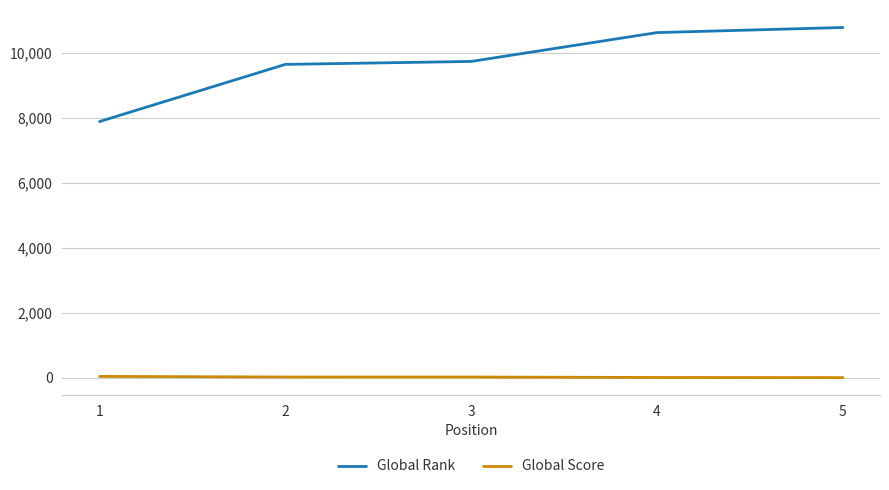

At 5, list the series in order from smallest to largest.

Global Score, Global Rank